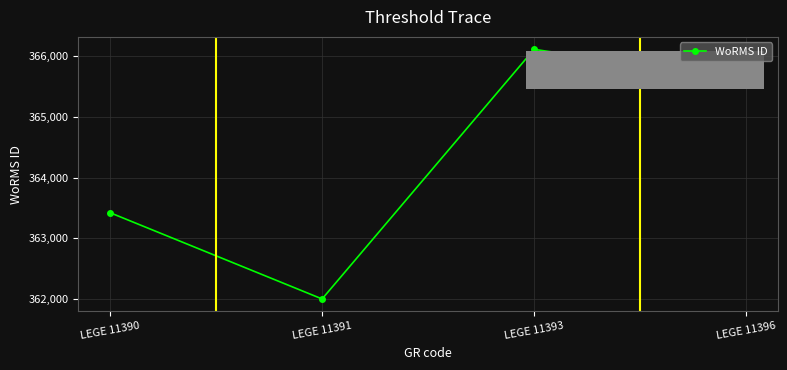

Does the chart have visible grid lines?

Yes